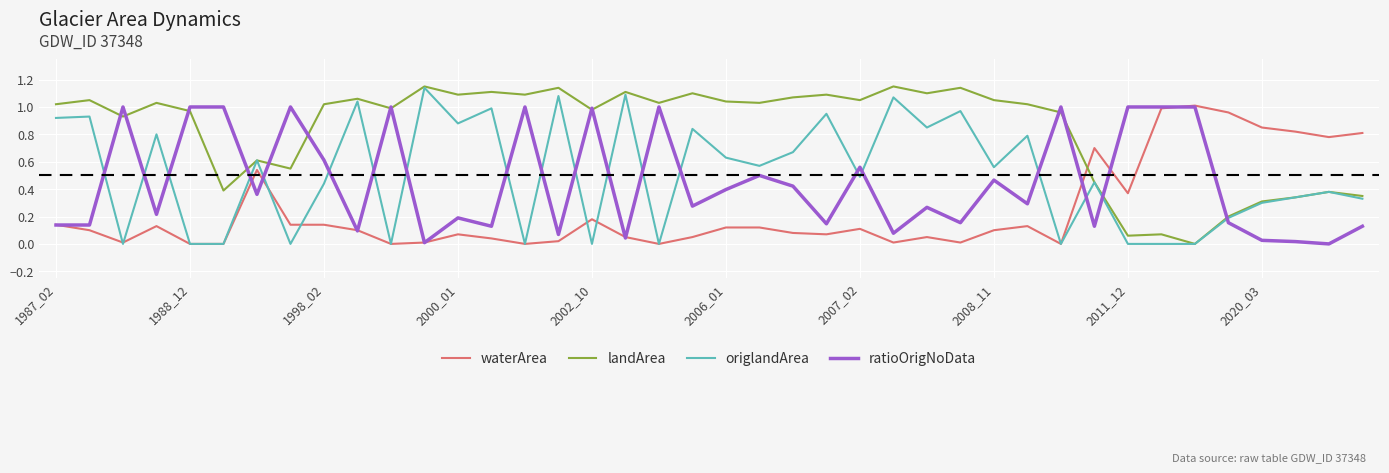

Which series has the largest total across all categories?

landArea